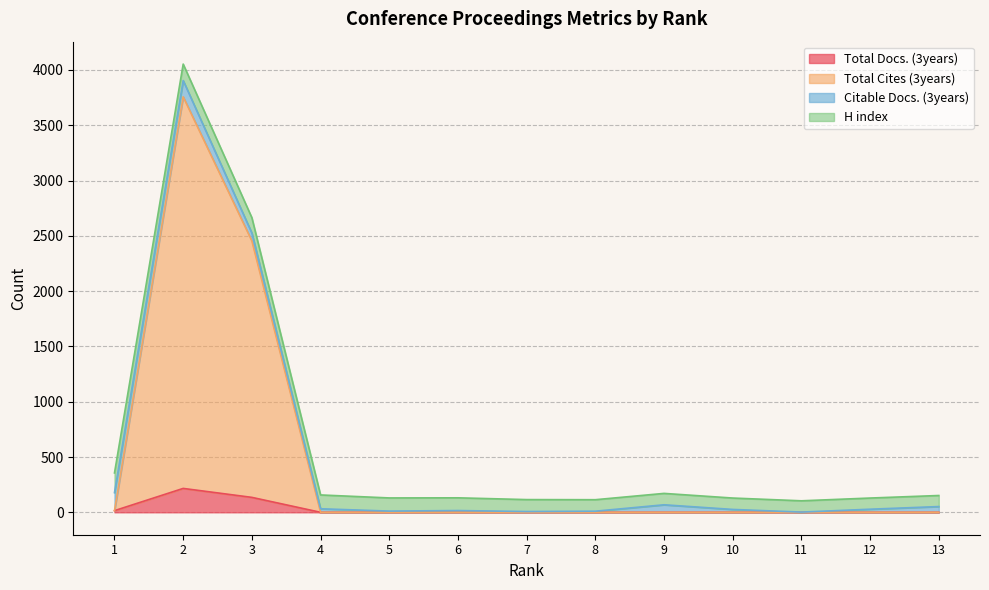

Which category has the lowest value across all series?

4